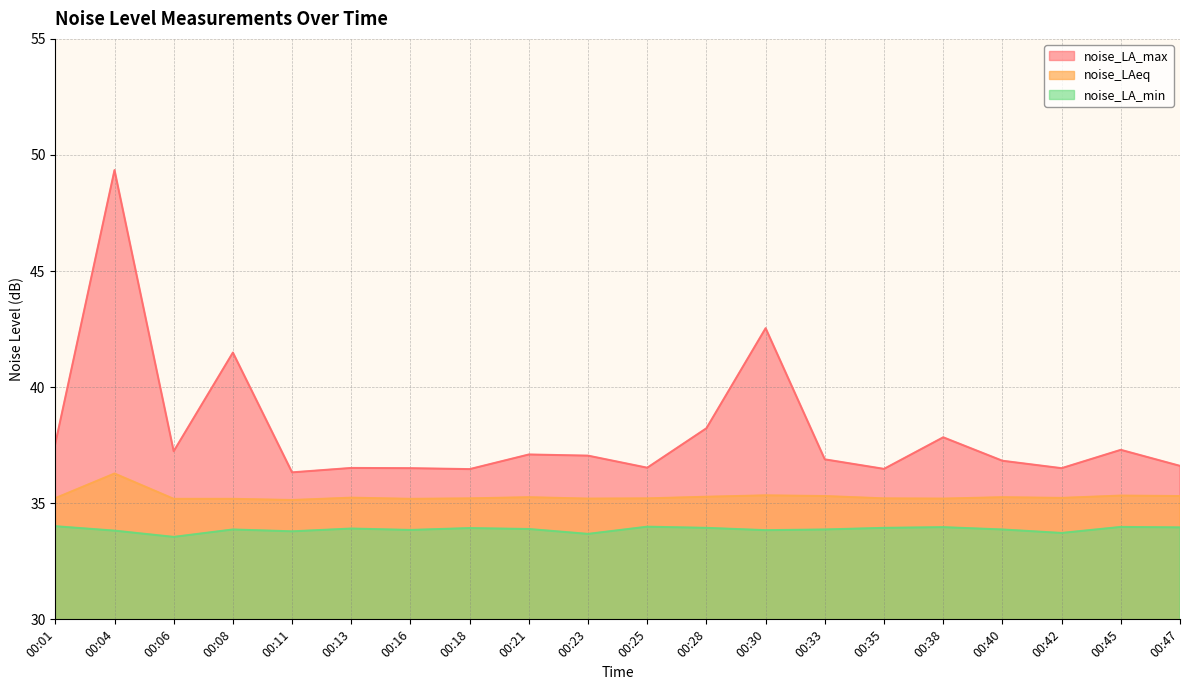

What is the sum of all noise_LAeq values?

705.8